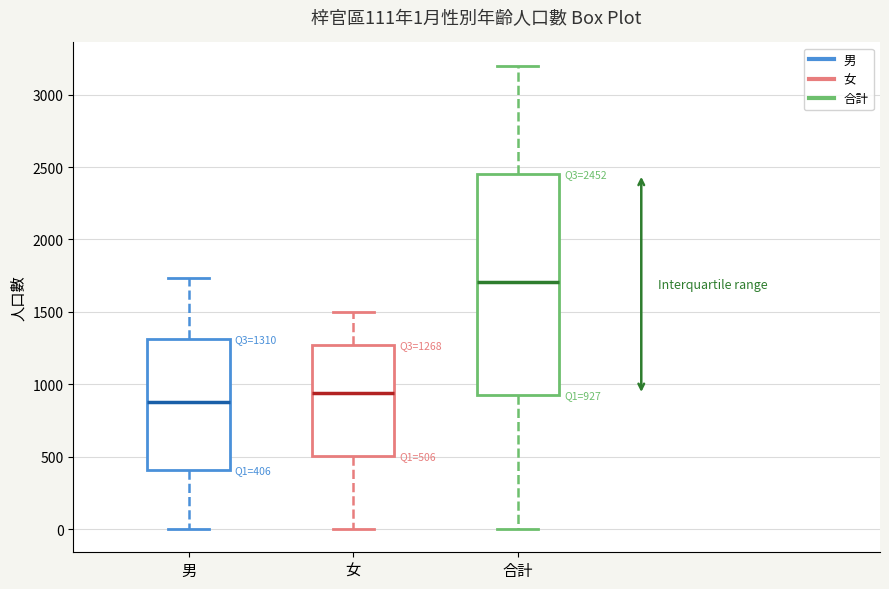

Which box's median line is the highest?

合計